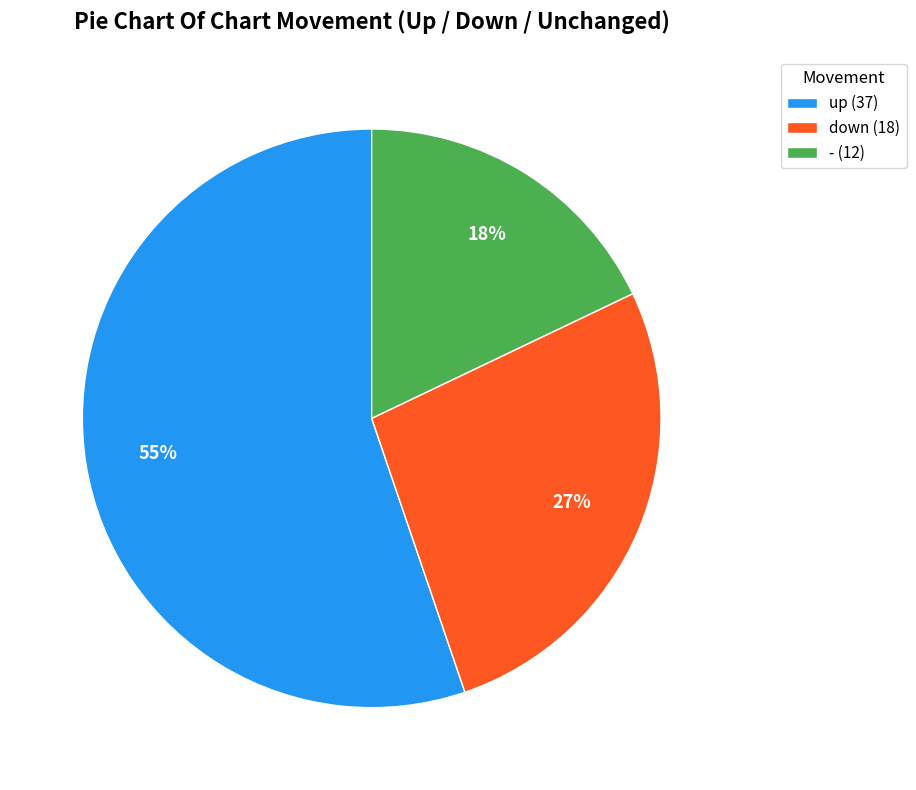

Count the number of slices in the pie.

3